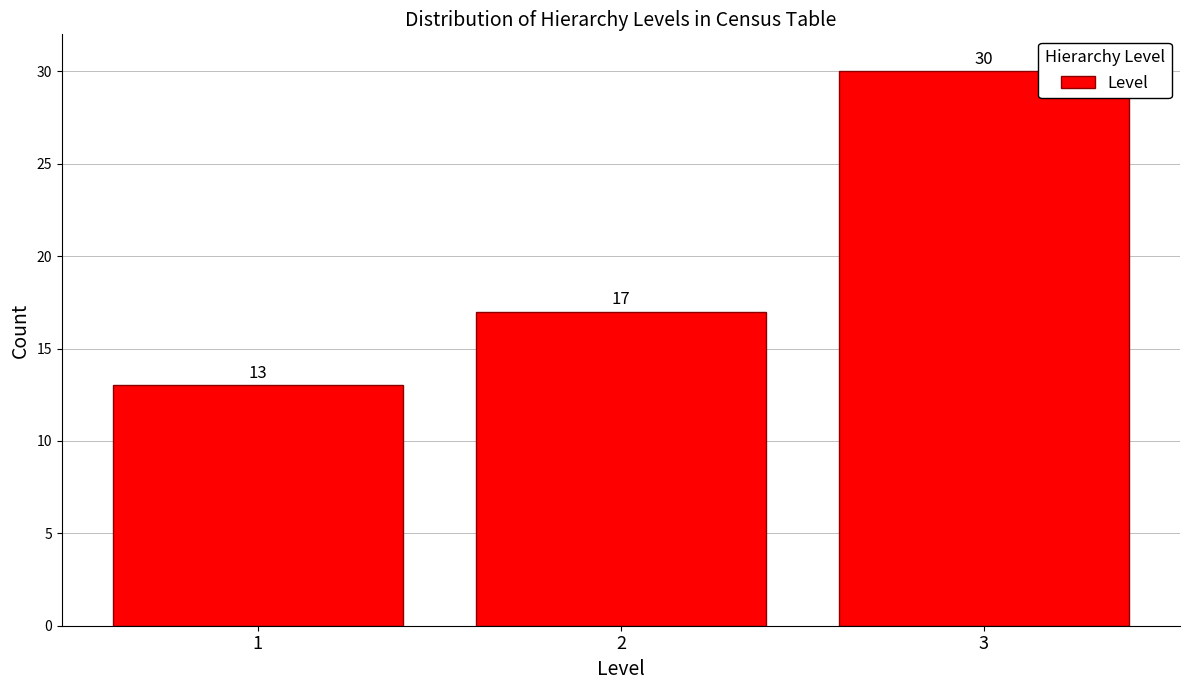

Reading left to right, transcribe all the data shown in this chart.

1=13	2=17	3=30